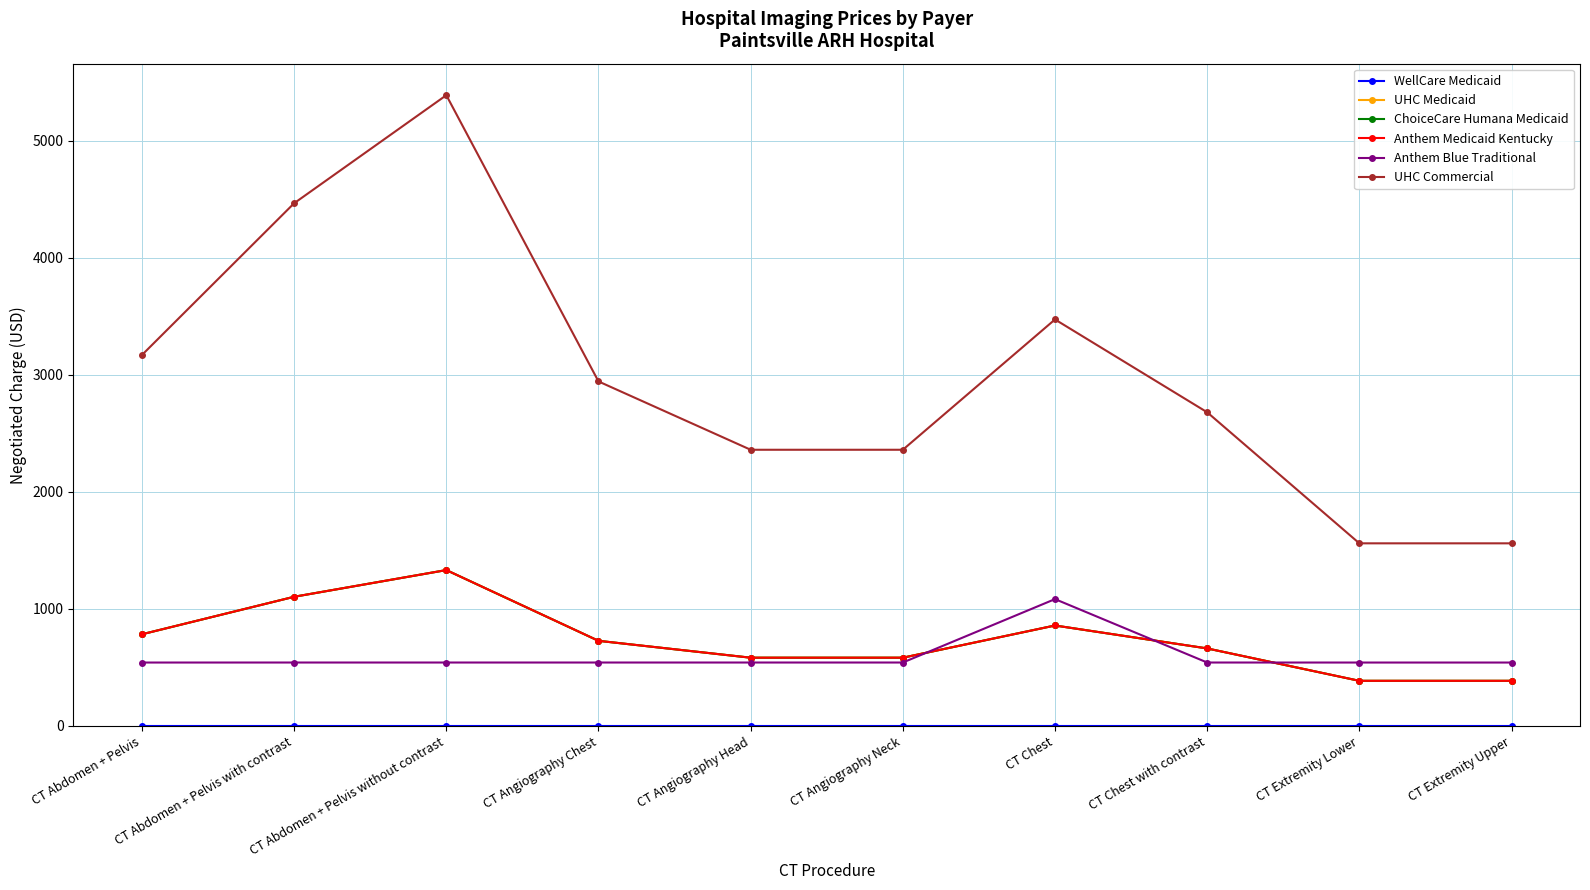

True or false: UHC Medicaid and UHC Commercial intersect in this chart.

False